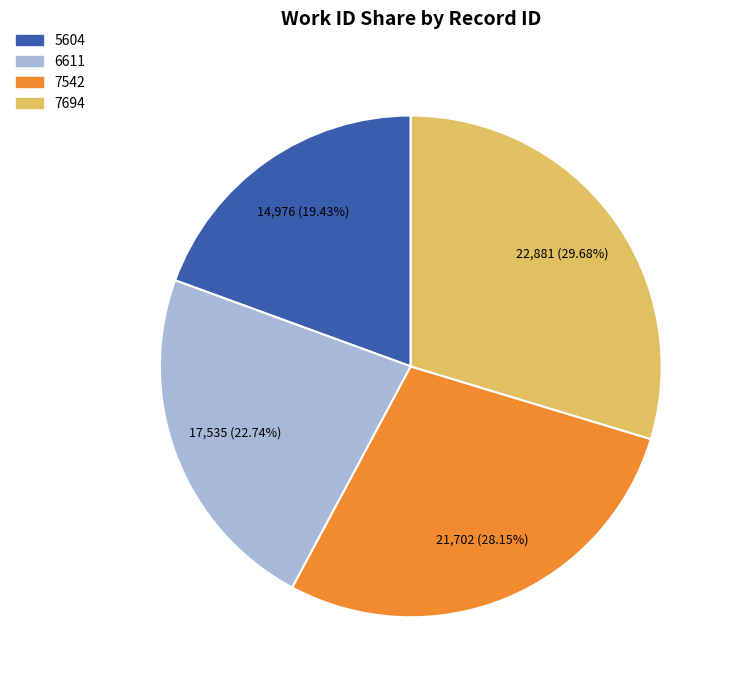

Is it true that 7542 is 16% of the pie?

False